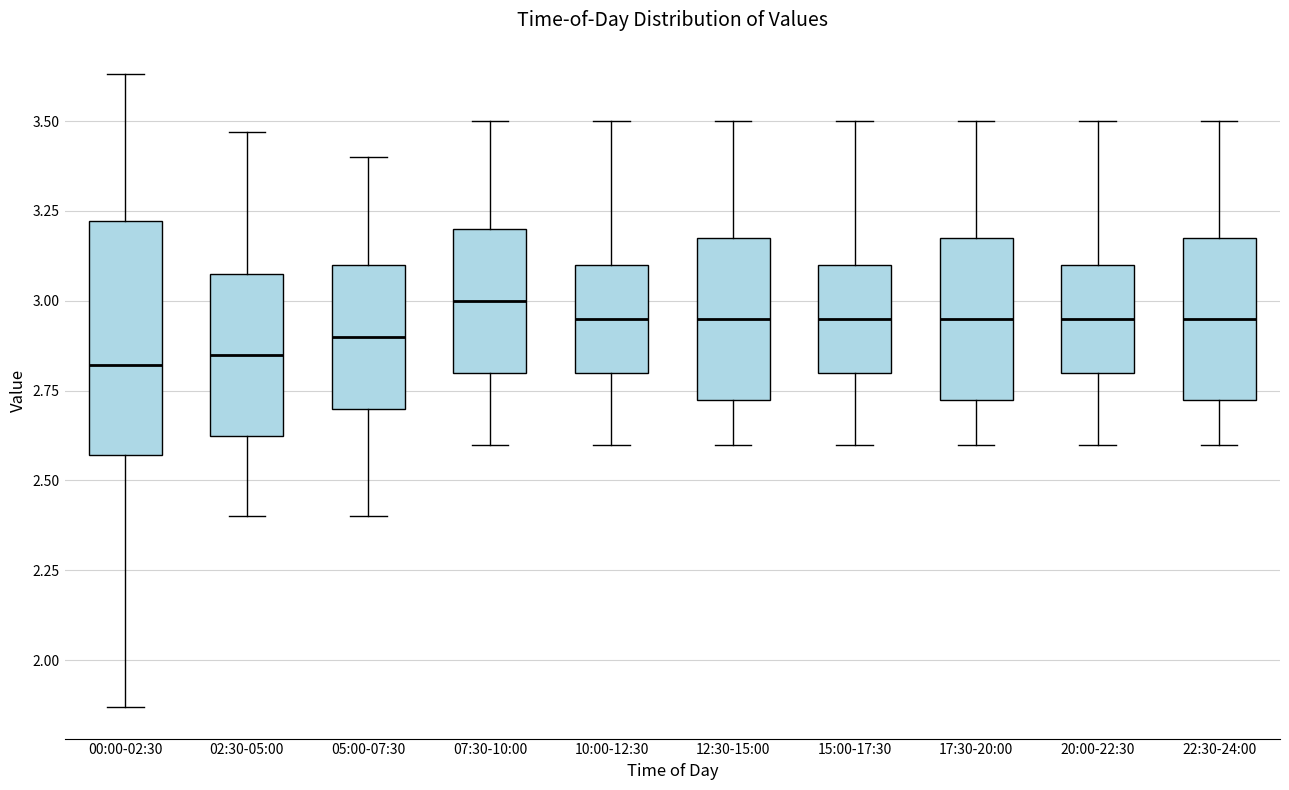

Where is the upper edge of the box for 00:00-02:30 on the y-axis? The values are not printed on the chart, so give them approximately, as read against the axis.

3.20